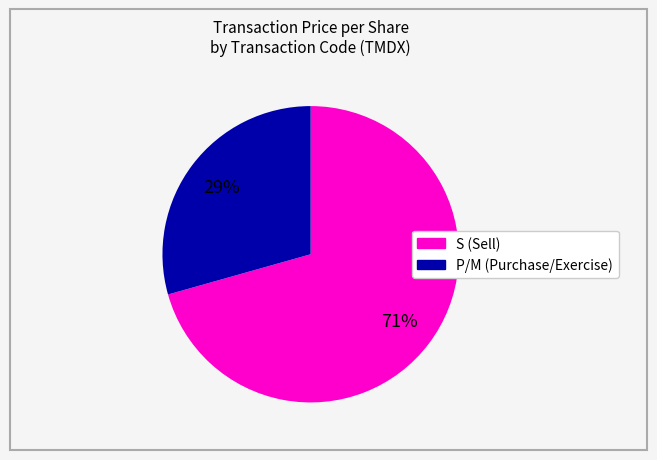

Is there any slice that represents more than half of the pie?

Yes